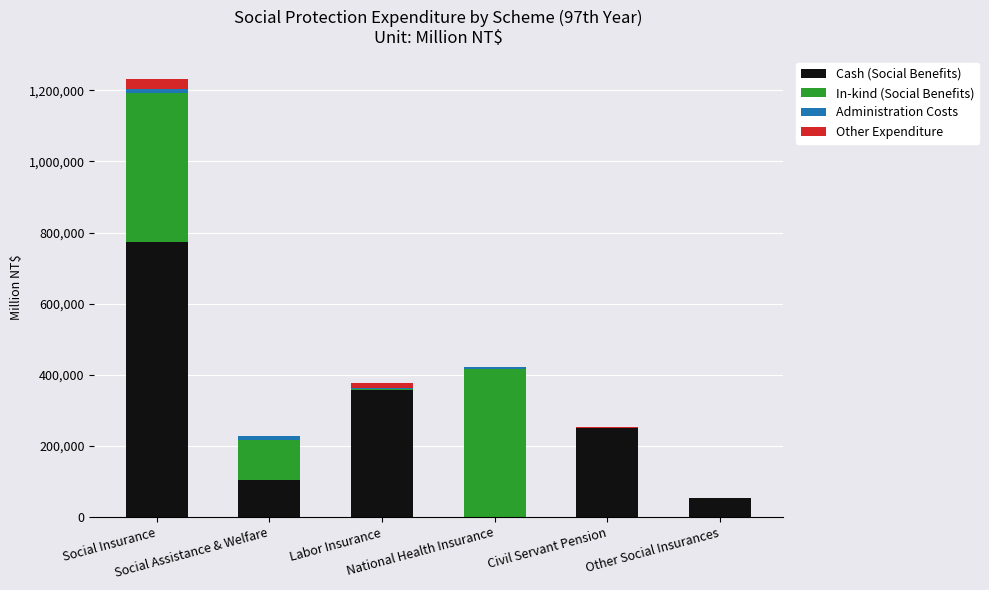

Count the number of data series in this chart.

4